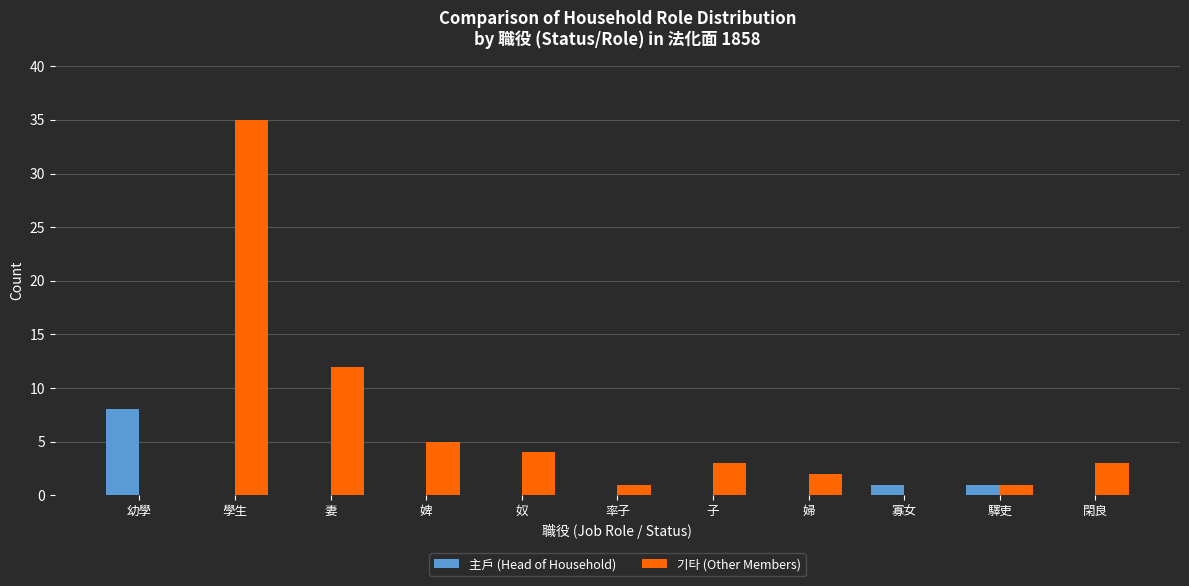

How many categories are shown in the chart?

11